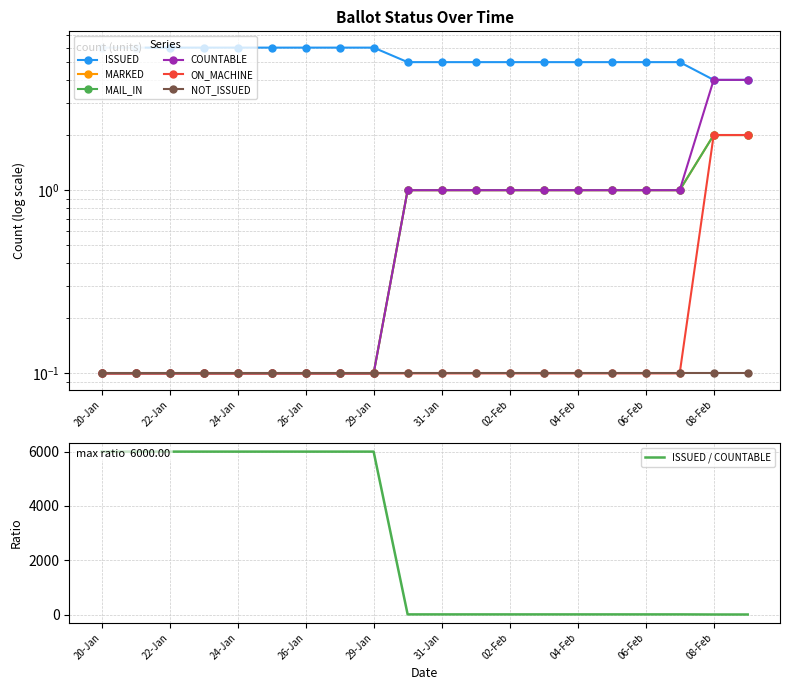

Where is MAIL_IN nearest to the value 1?

30-Jan